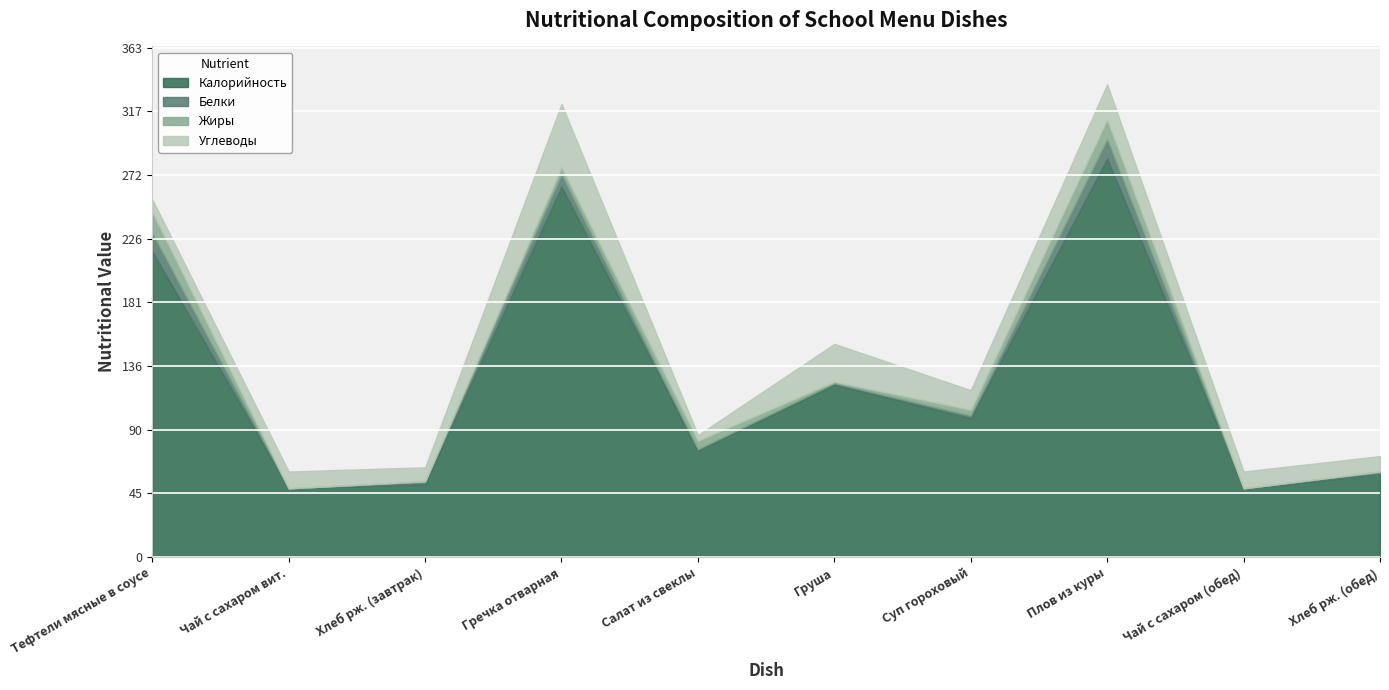

Which series has the widest spread of values?

Калорийность